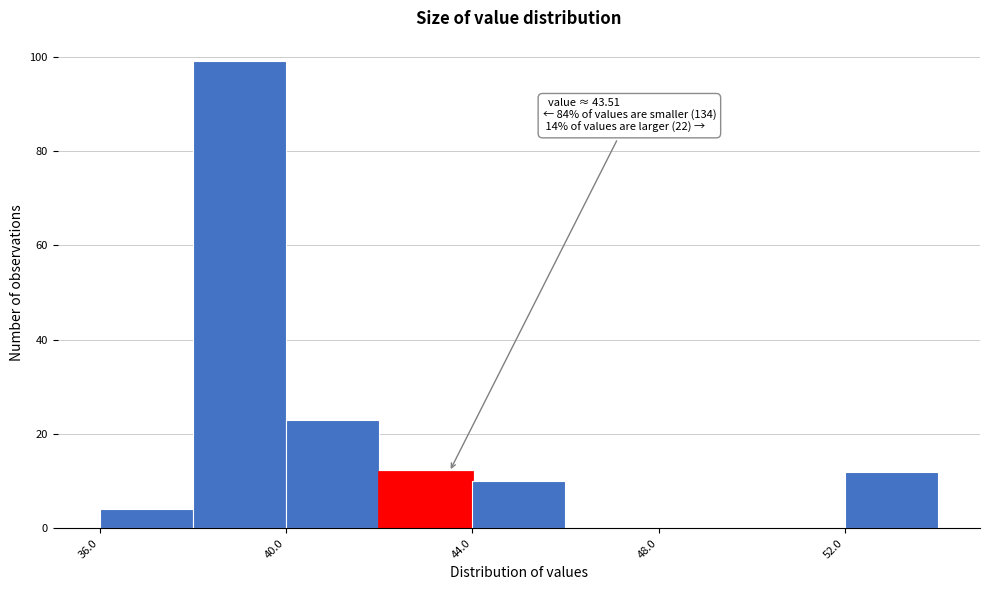

Which range on the x-axis has the tallest bar?

38 to 40